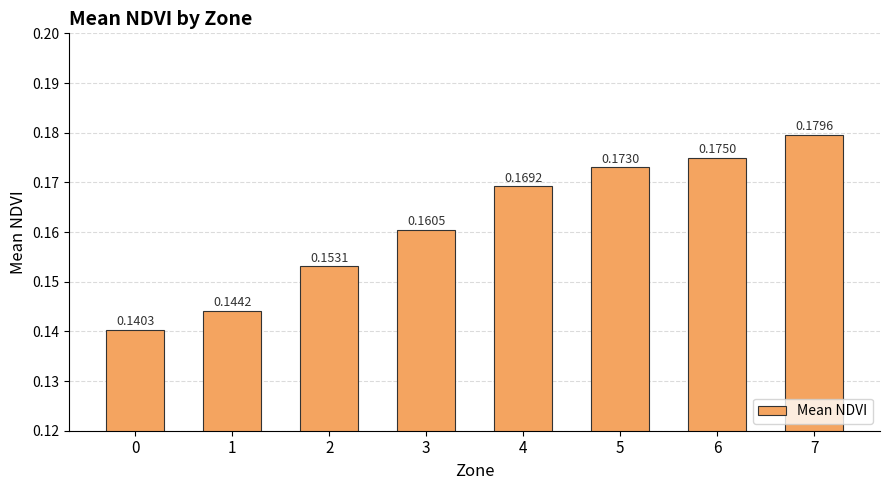

How many values are between 0 and 1?

8